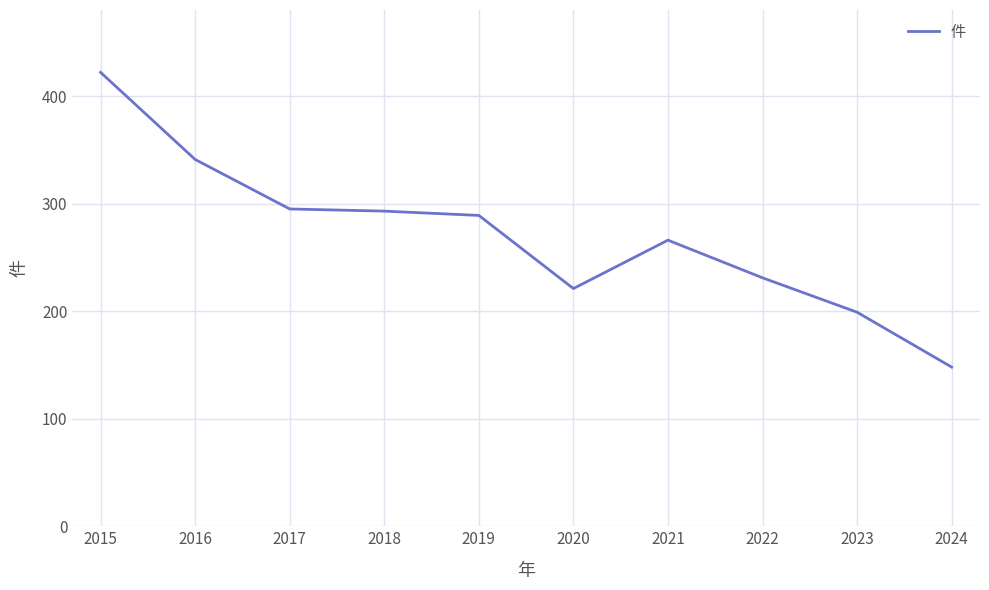

What is the sum of all values?

2705